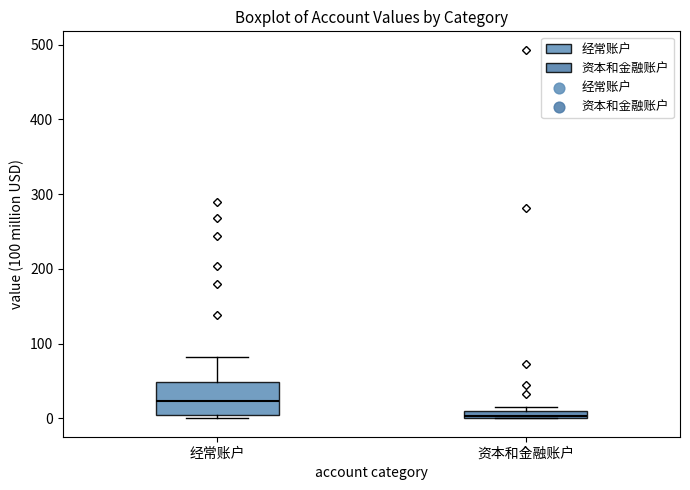

Which box has the highest median line?

经常账户